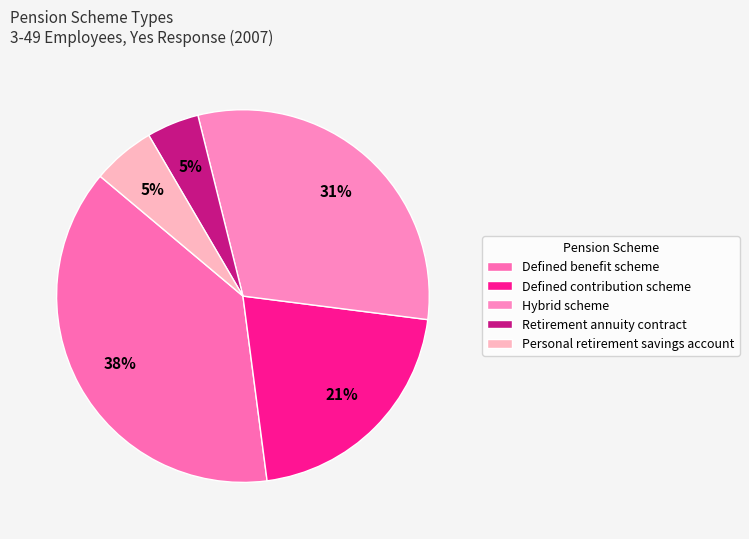

What is the largest slice in the pie chart?

Defined benefit scheme